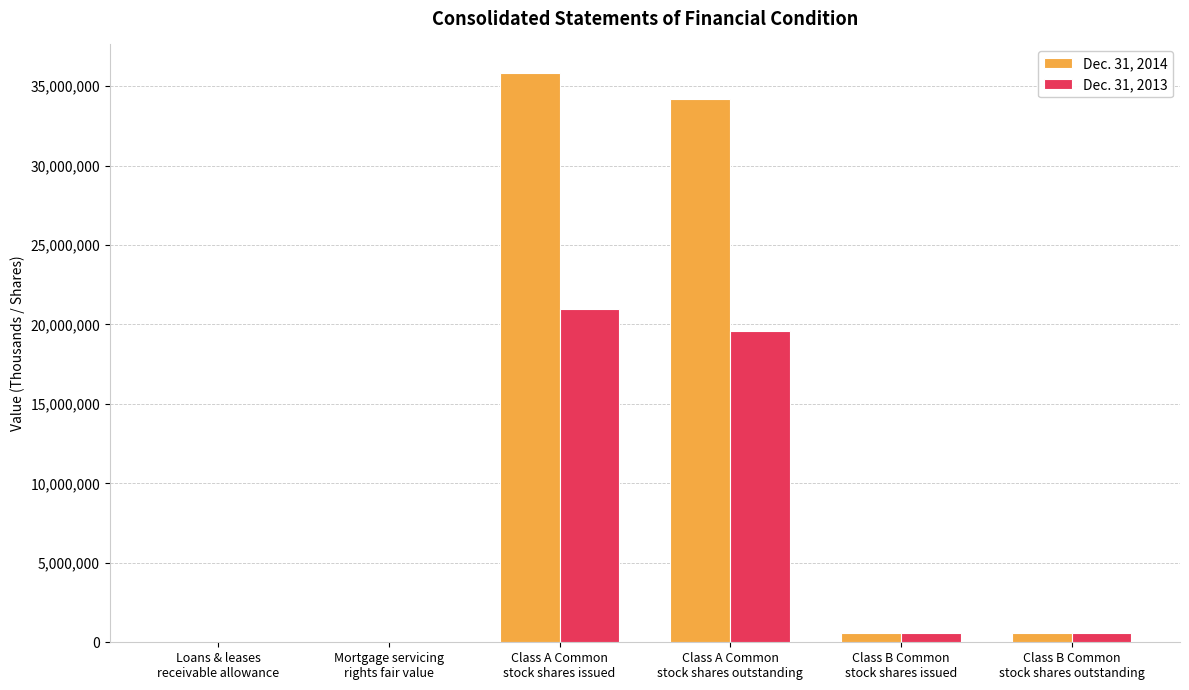

The value of Dec. 31, 2014 at Class A Common
stock shares outstanding is 34190740. True or false?

True